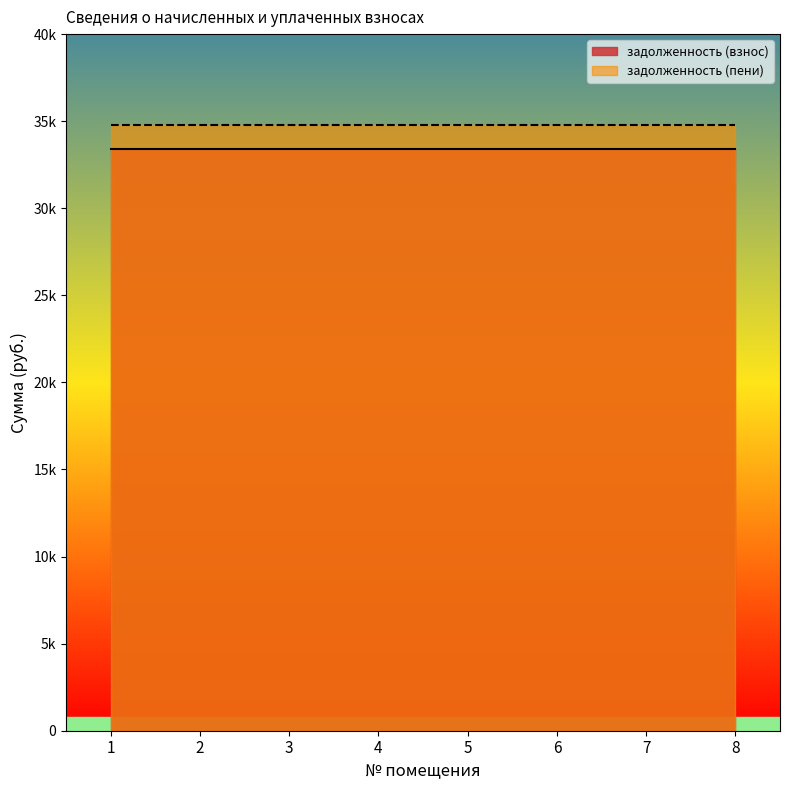

Which has a higher value, 4 or 7?

4